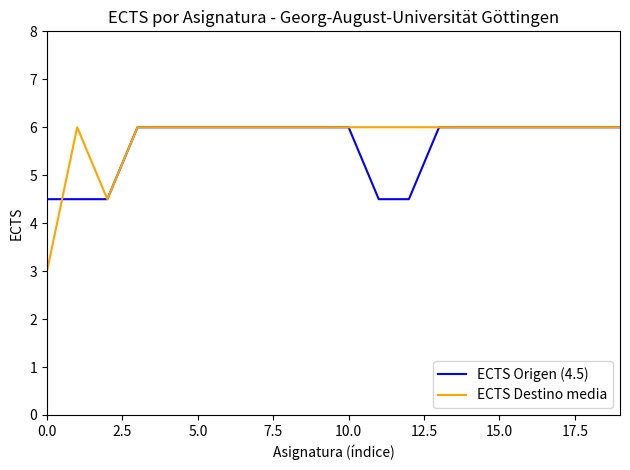

What is the smallest value displayed?

3.0